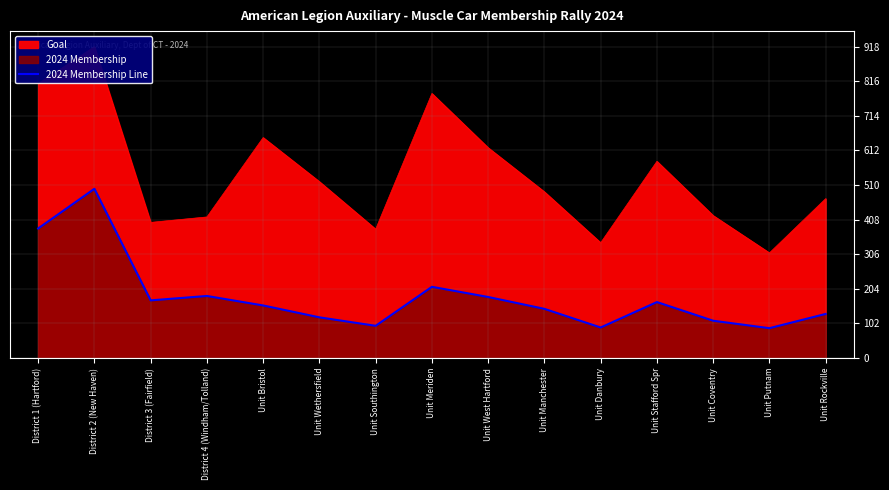

Where is the first local maximum?

District 2 (New Haven)